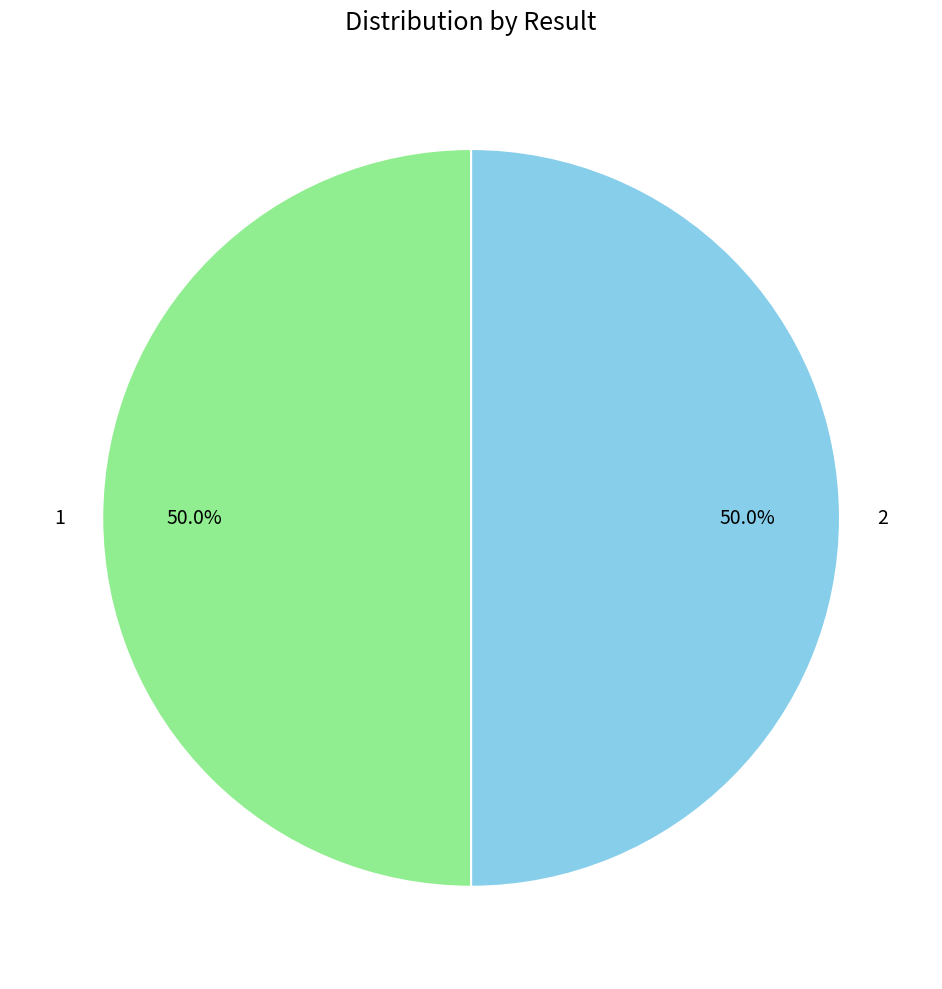

What is the ratio of the value at 1 to the value at 2?

1.0